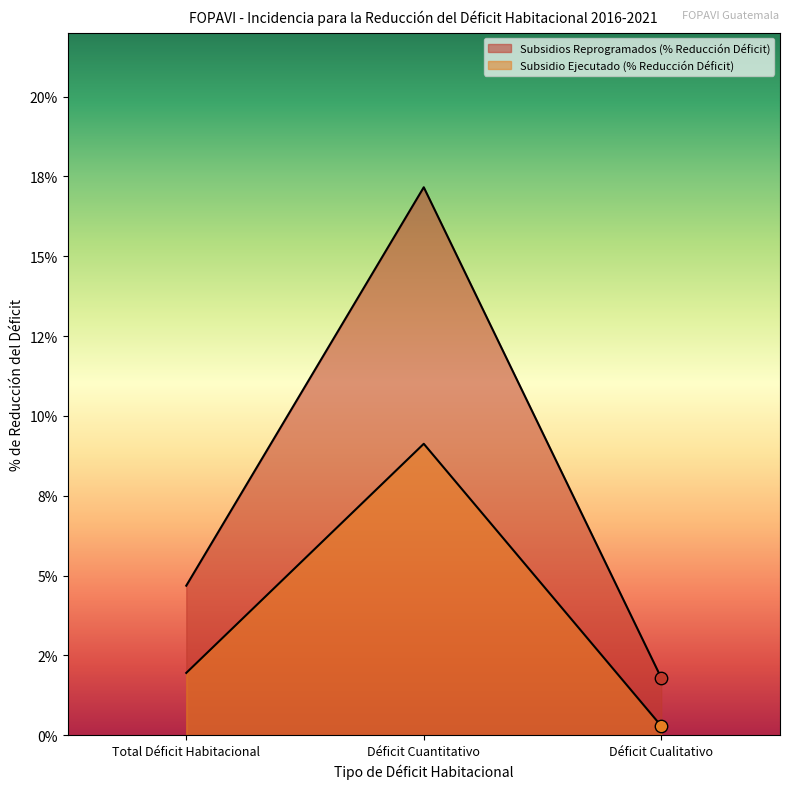

Which series has the largest total across all categories?

Subsidios Reprogramados (% Reducción Déficit)